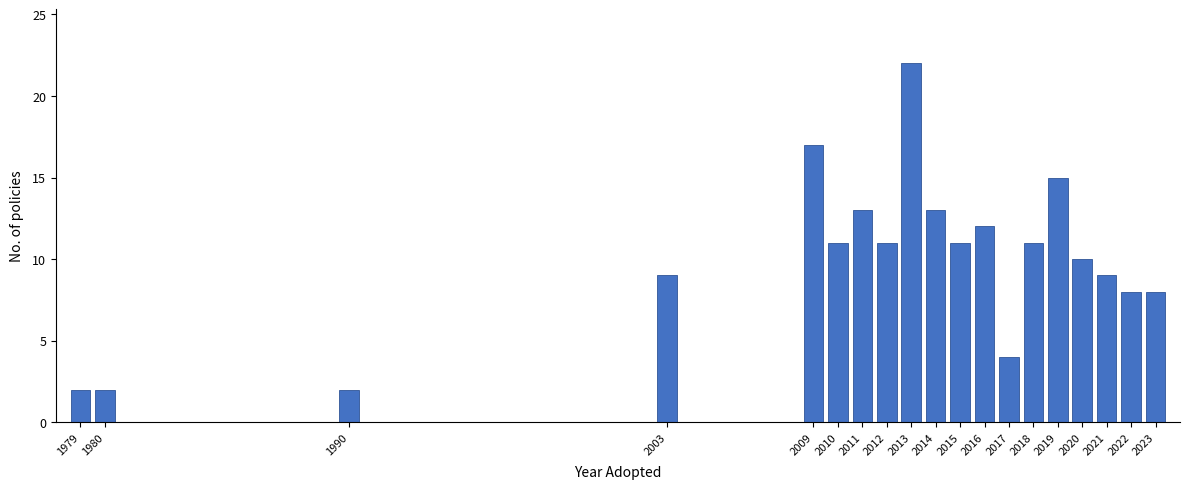

Reading left to right, what are all the values shown in this chart?

2	2	2	9	17	11	13	11	22	13	11	12	4	11	15	10	9	8	8